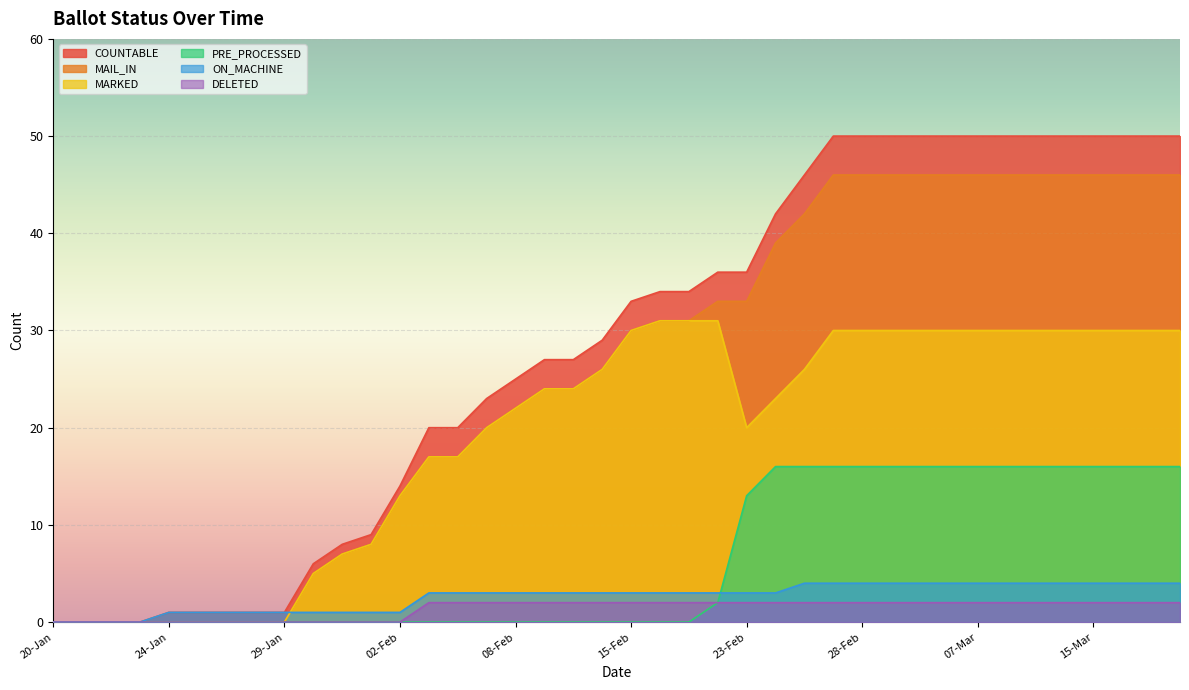

Which series changed the most between 21-Jan and 17-Mar?

COUNTABLE